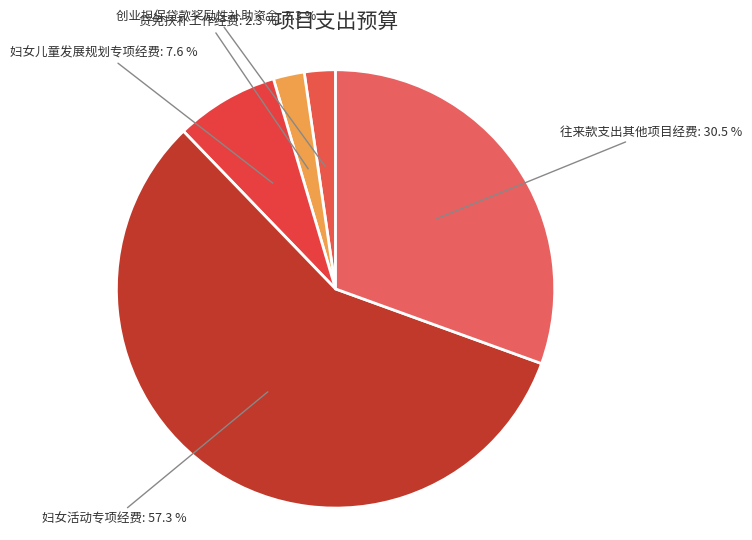

How much of the chart is everything except 创业担保贷款奖励性补助资金?

97.7%